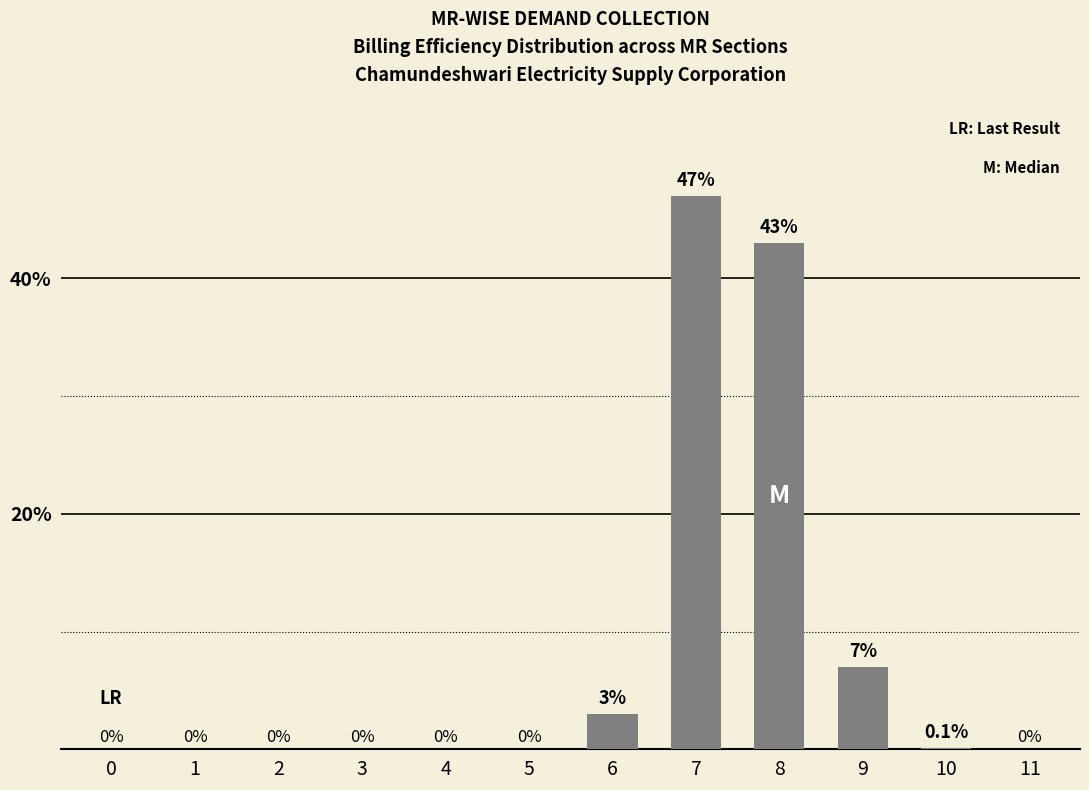

What is the sum of the values at 6 and 8?

46.0